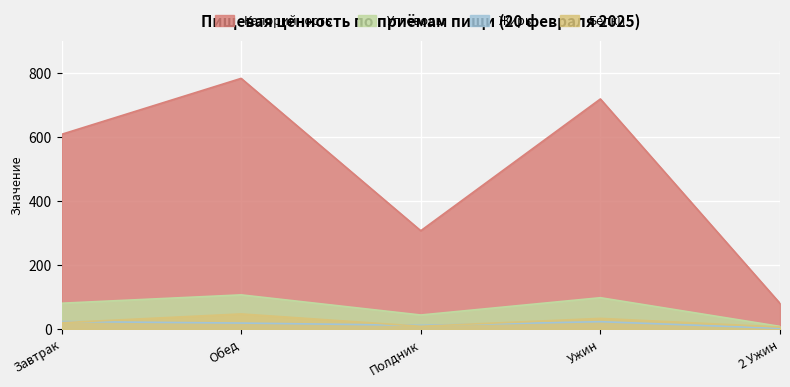

True or false: Калорийность has more than 2 interior local peaks.

False